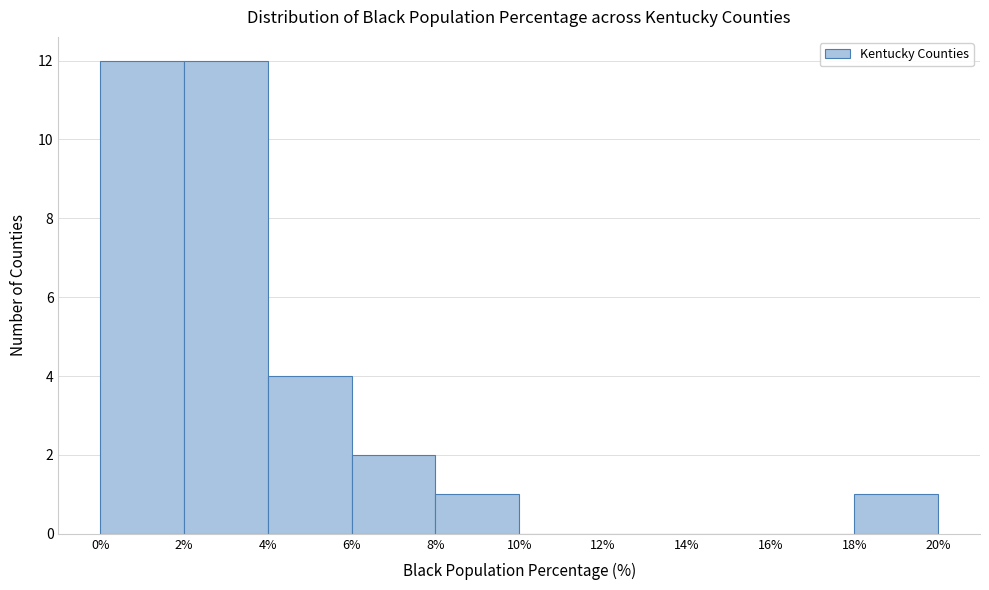

Reading left to right, list every bar in this chart as the range it spans on the x-axis followed by its height. The values are not printed on the chart, so give them approximately, as read against the axis.

0% to 2%: 12
2% to 4%: 12
4% to 6%: 4
6% to 8%: 2
8% to 10%: 1
10% to 12%: 0
12% to 14%: 0
14% to 16%: 0
16% to 18%: 0
18% to 20%: 1